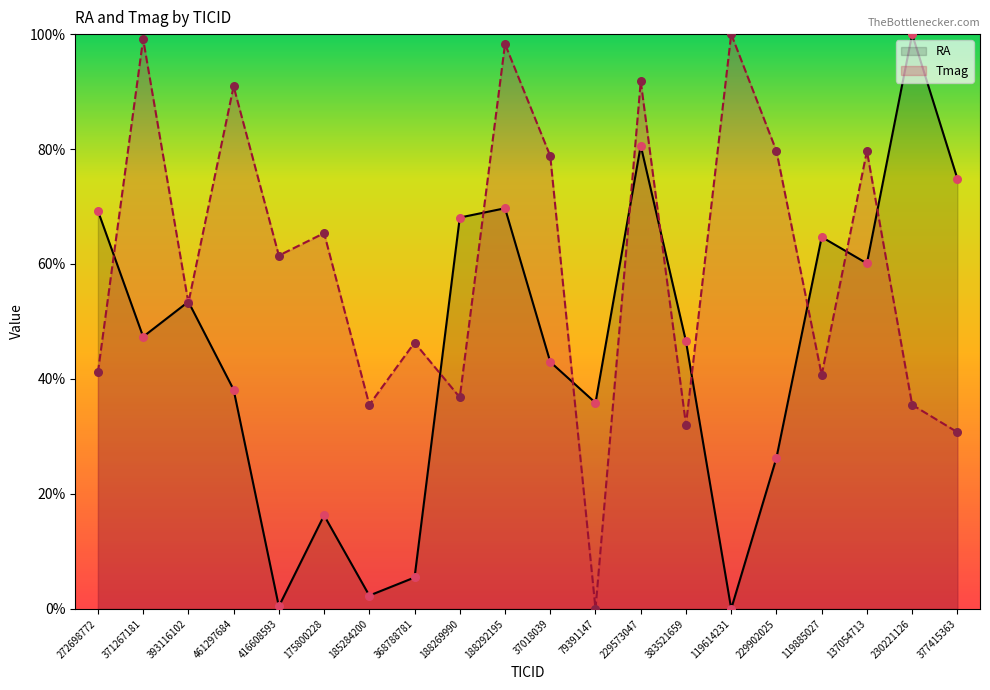

Which series has the largest Y range (max minus min)?

RA